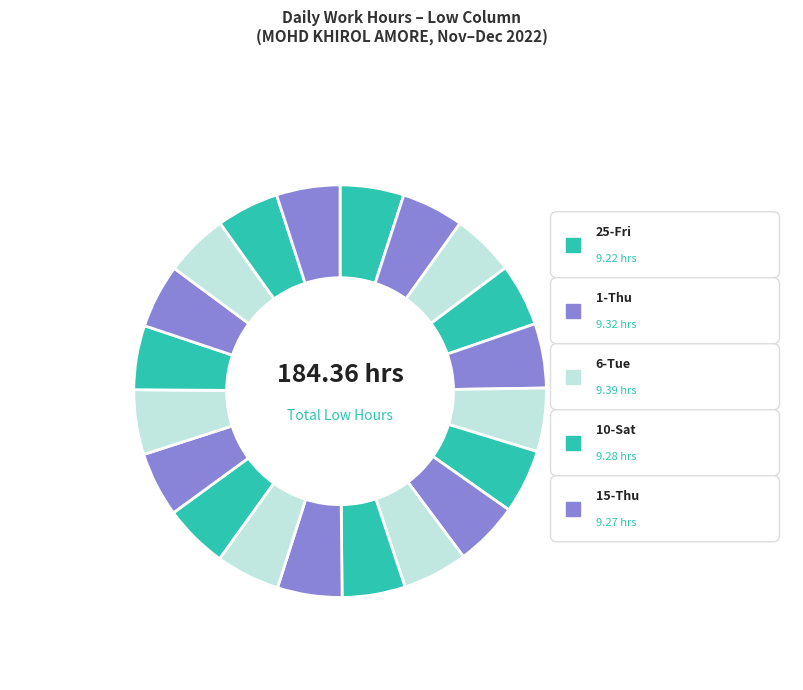

How many slices are in this pie chart?

20